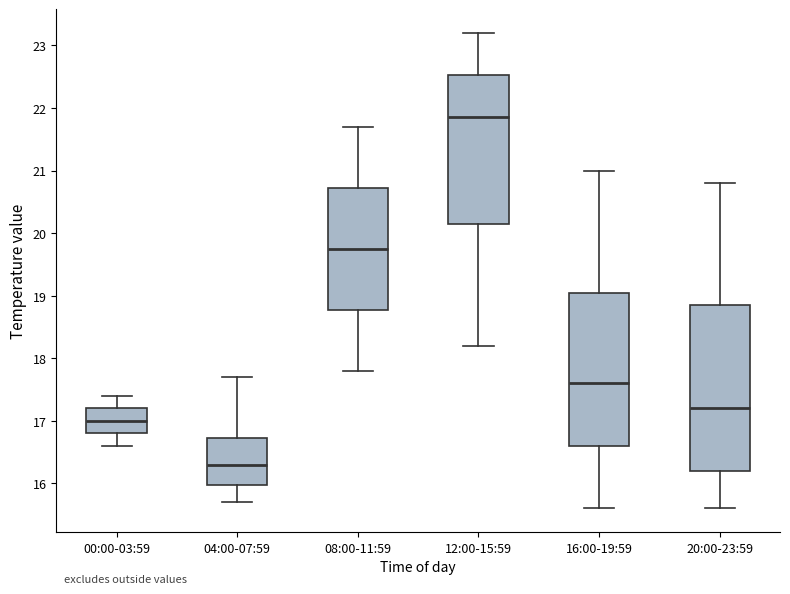

Comparing the boxes themselves (not the whiskers), which one is the tallest?

20:00-23:59